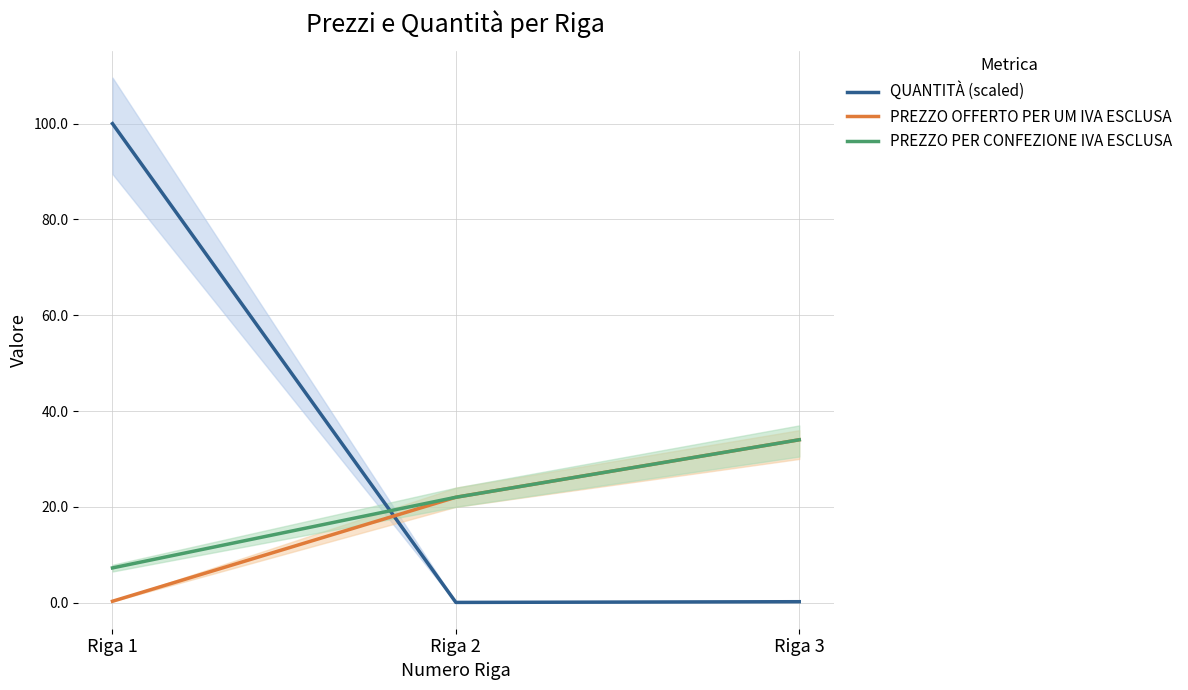

Reading left to right, transcribe all the data shown in this chart.

QUANTITÀ (scaled): Riga 1=100.0	Riga 2=0.0	Riga 3=0.2
PREZZO OFFERTO PER UM IVA ESCLUSA: Riga 1=0.3	Riga 2=22.0	Riga 3=34.0
PREZZO PER CONFEZIONE IVA ESCLUSA: Riga 1=7.2	Riga 2=22.0	Riga 3=34.0